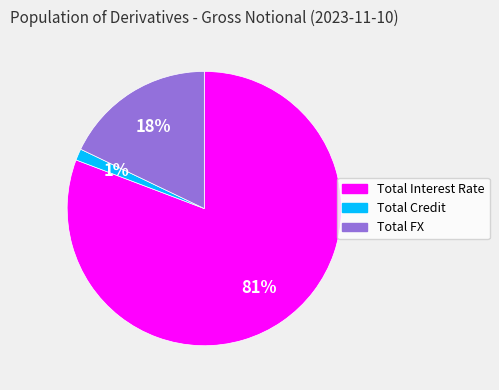

How many slices are in this pie chart?

3